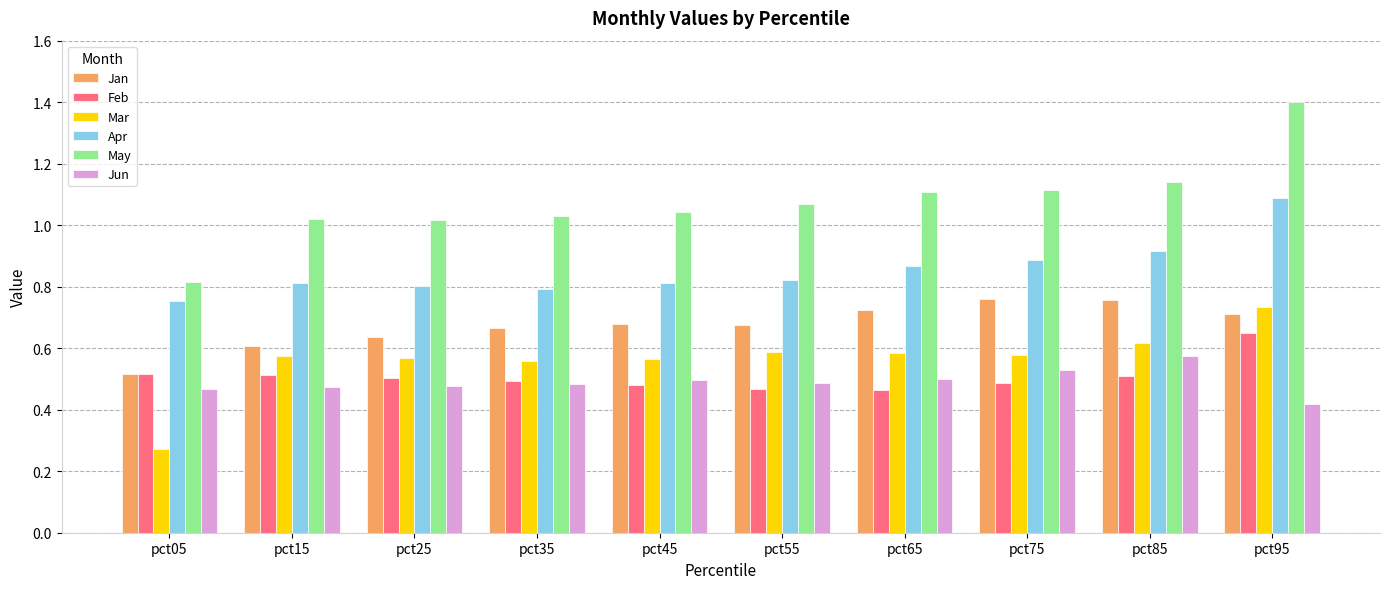

What is the greatest value displayed?

1.4